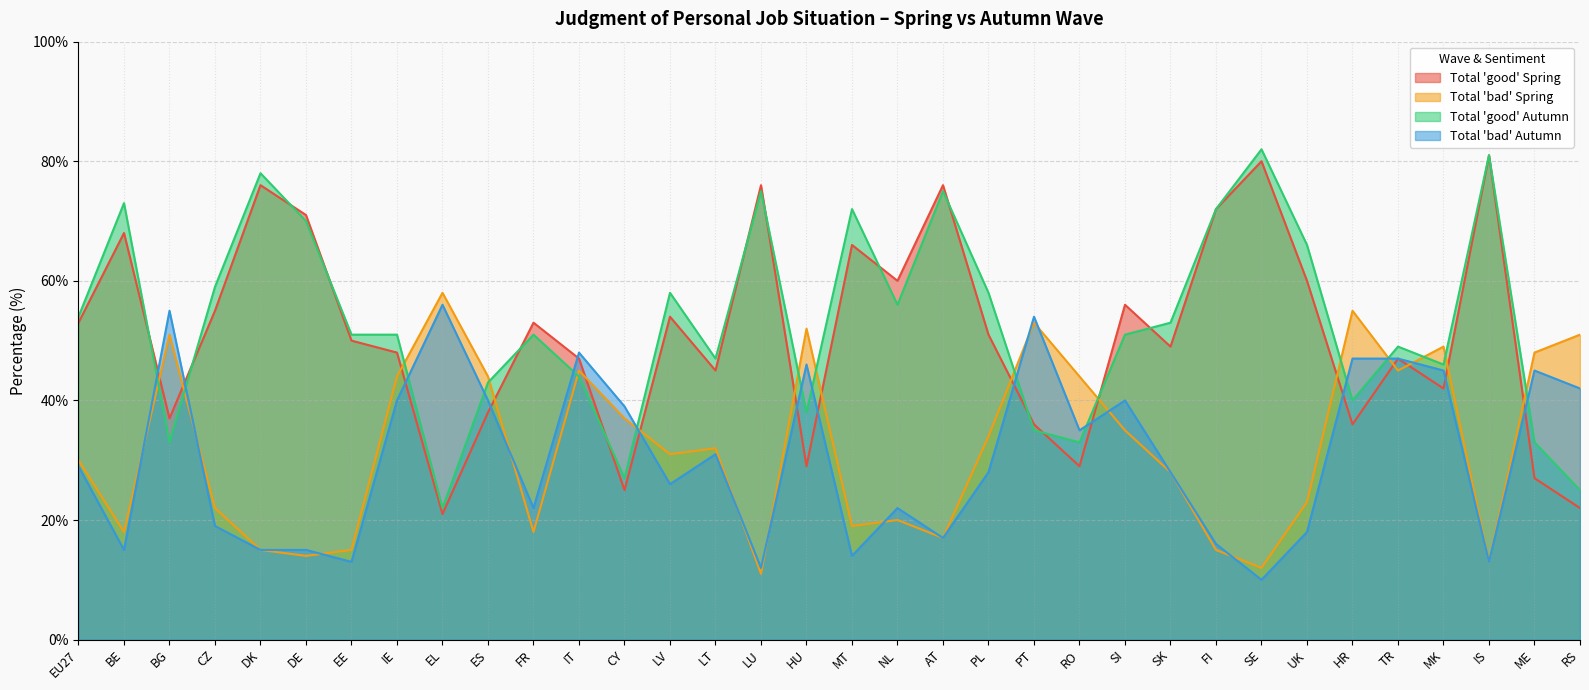

After their last crossing, which series has the higher values: Total 'good' Spring or Total 'good' Autumn?

Total 'good' Autumn